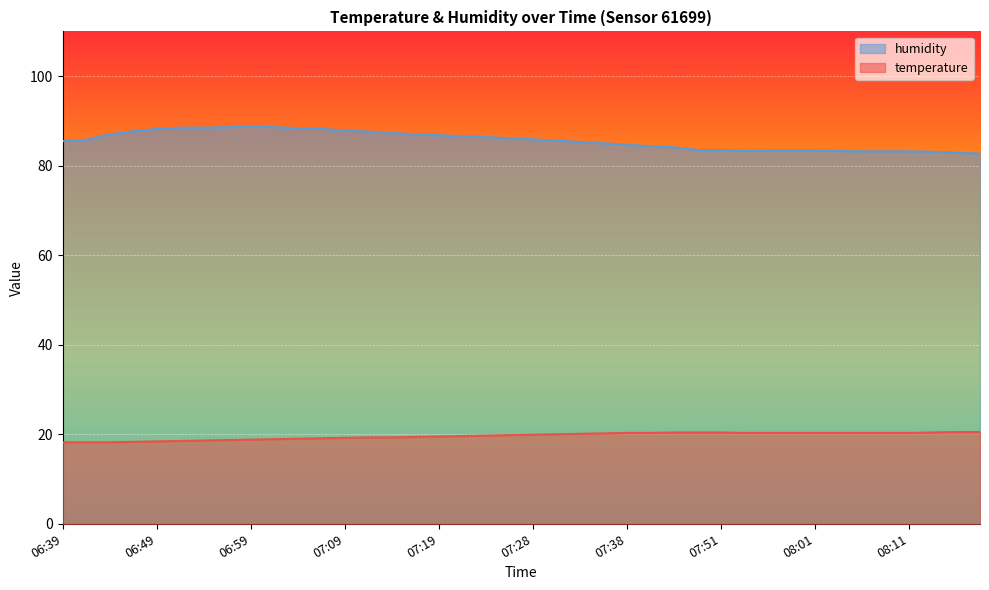

What is the difference between the maximum and minimum values in the humidity series?

6.0